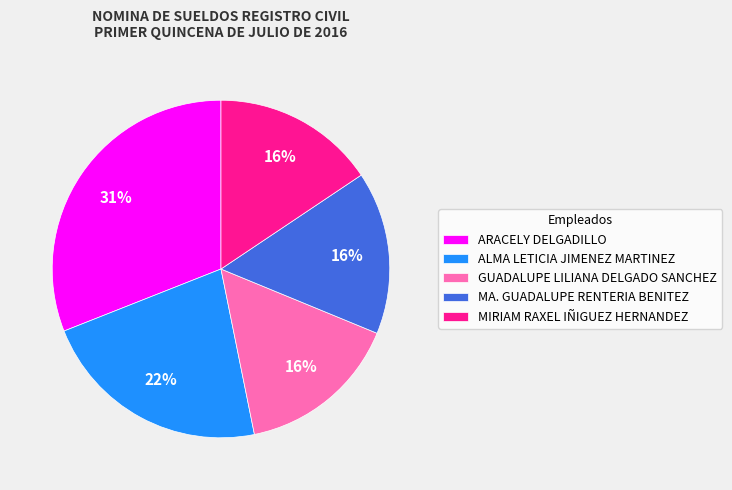

True or false: ARACELY DELGADILLO accounts for 31% of the total.

True